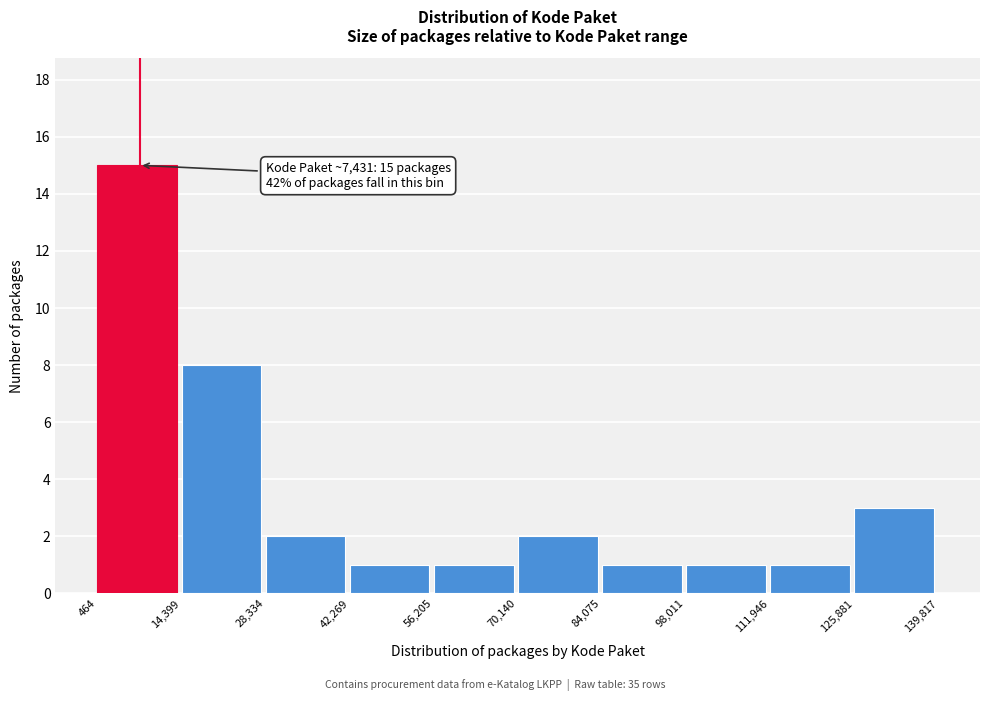

Over which range of the x-axis is the bar tallest?

464 to 14,399